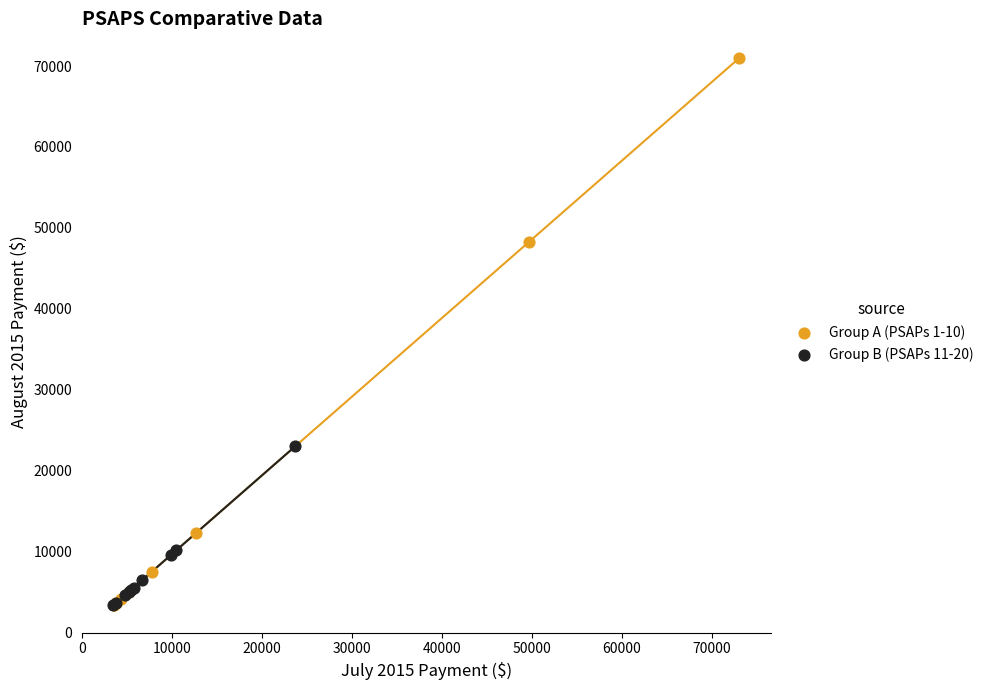

Which series has the widest spread of Y values?

Group A (PSAPs 1-10)